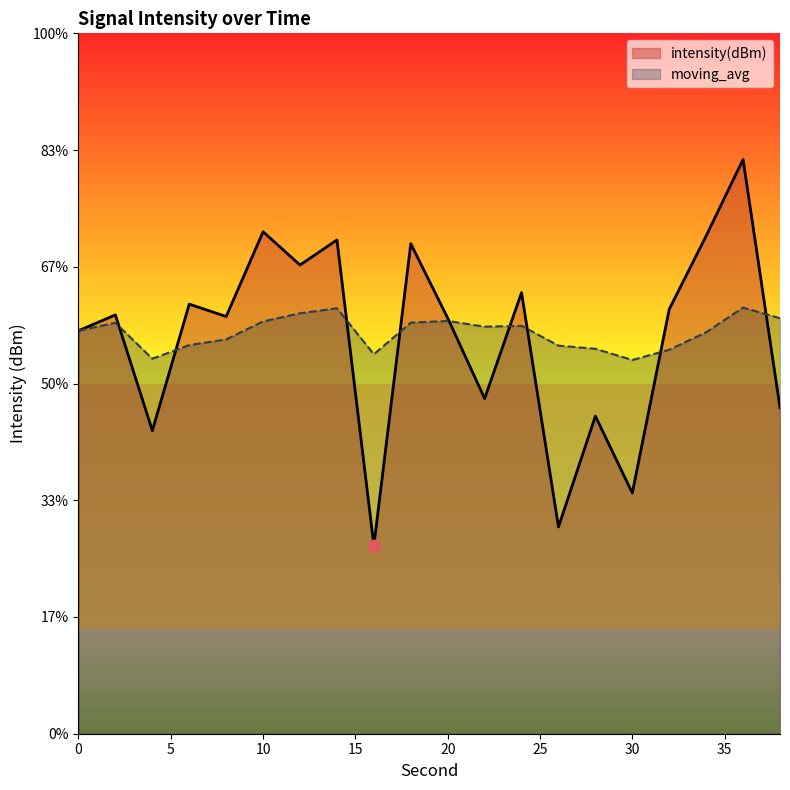

What is the total value across all series at 0?

-245.5